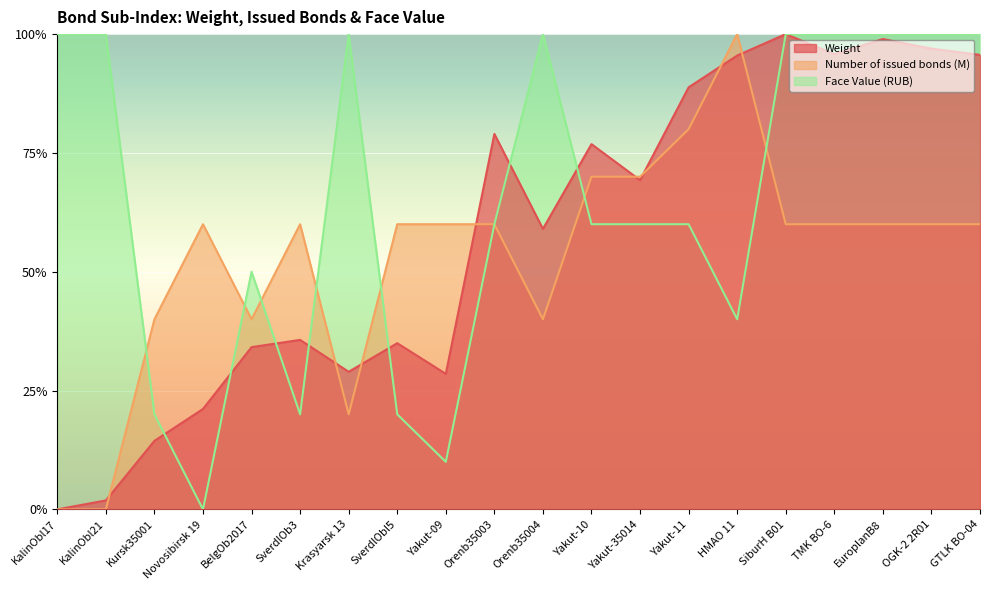

Which category has the lowest value across all series?

KalinObl17